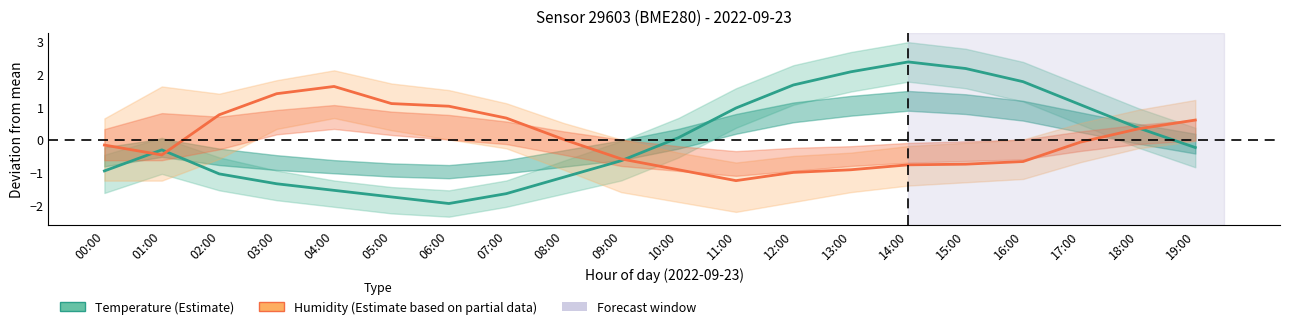

What is the difference between the maximum and minimum values in the Humidity (Estimate based on partial data) series?

2.9